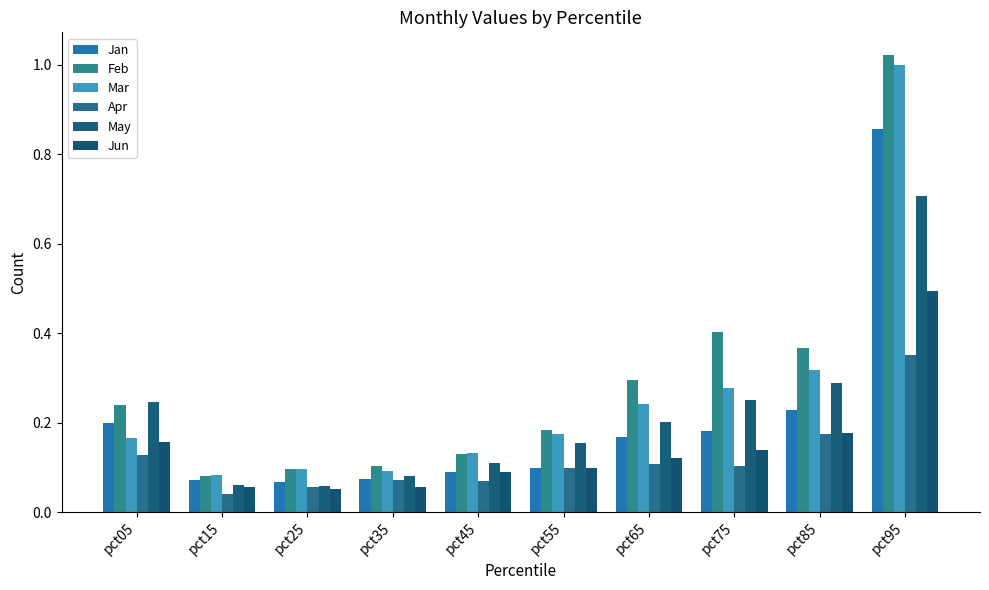

What is the difference between the maximum and minimum values in the Apr series?

0.3